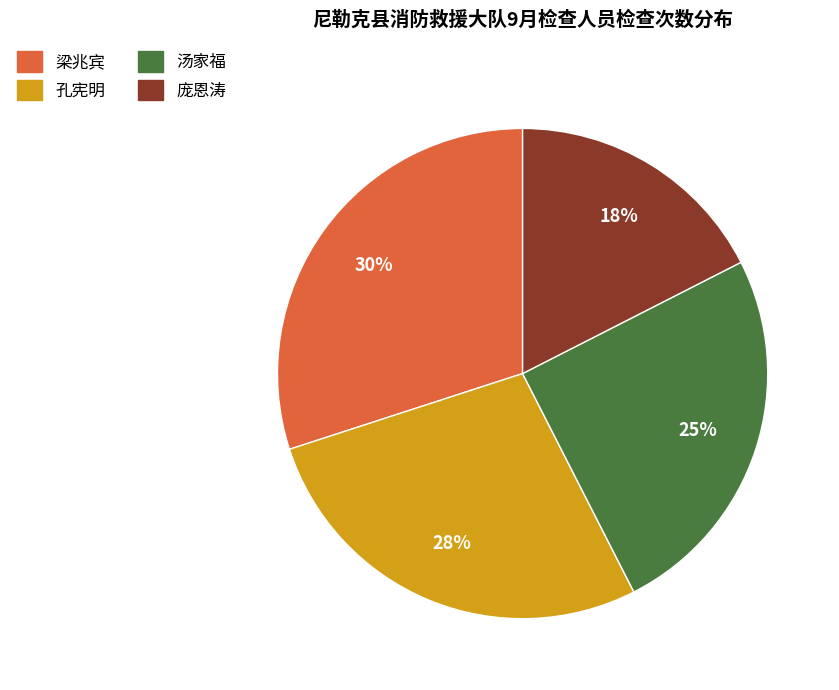

To the nearest percent, what portion does 梁兆宾 represent?

30%